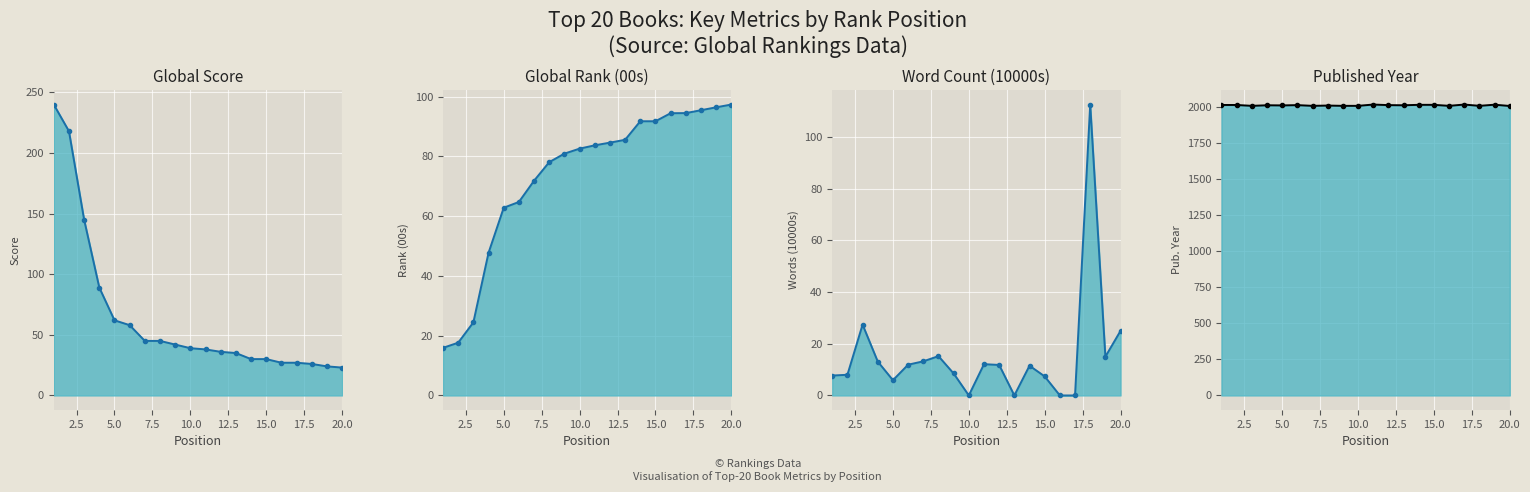

True or false: Word Count (10000s) and Published Year intersect in this chart.

False